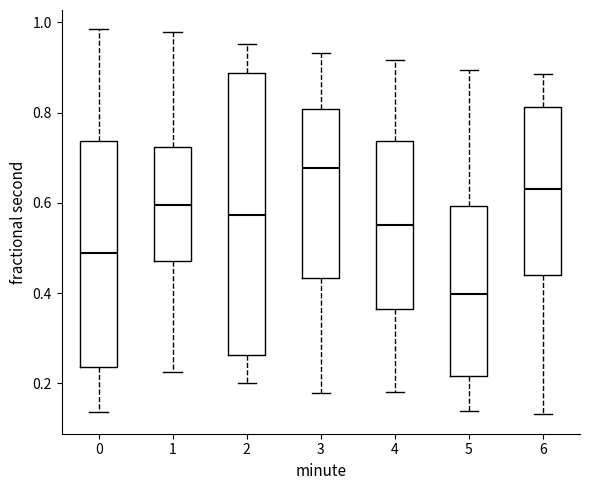

Comparing the boxes themselves (not the whiskers), which one is the tallest?

2